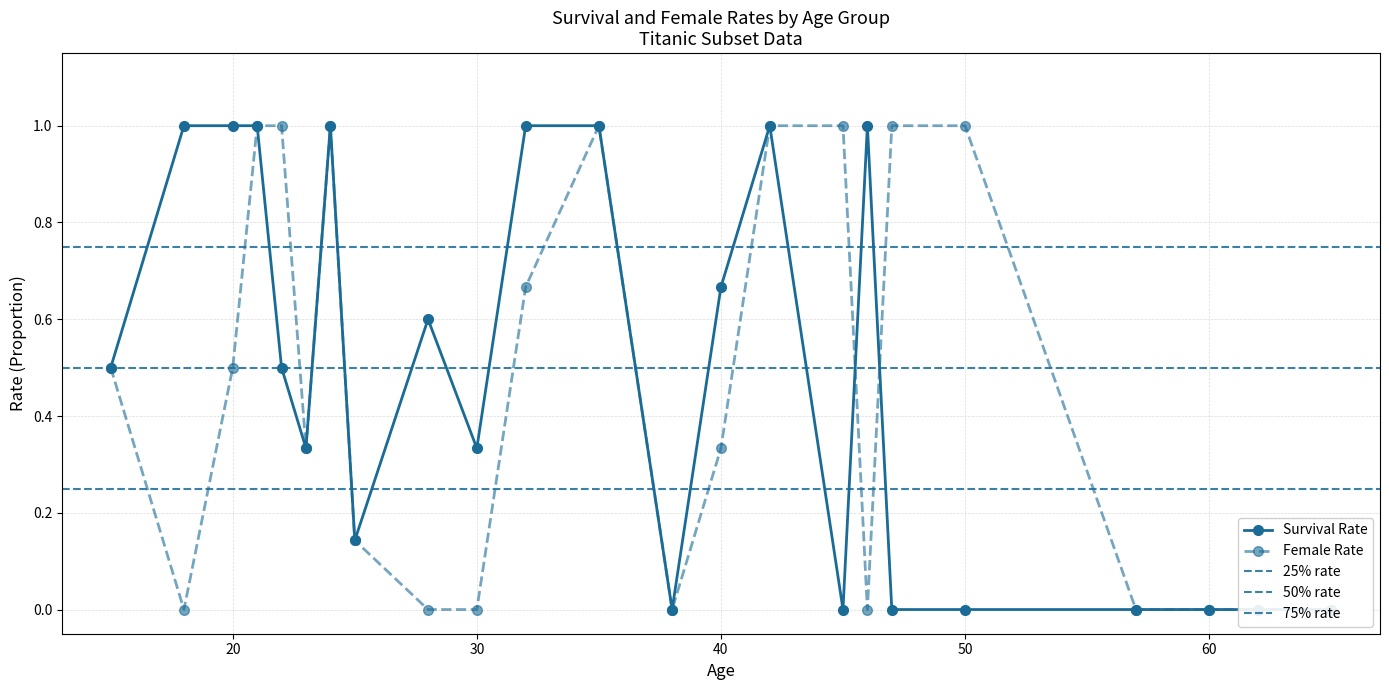

Which series has the largest total across all categories?

Survival Rate